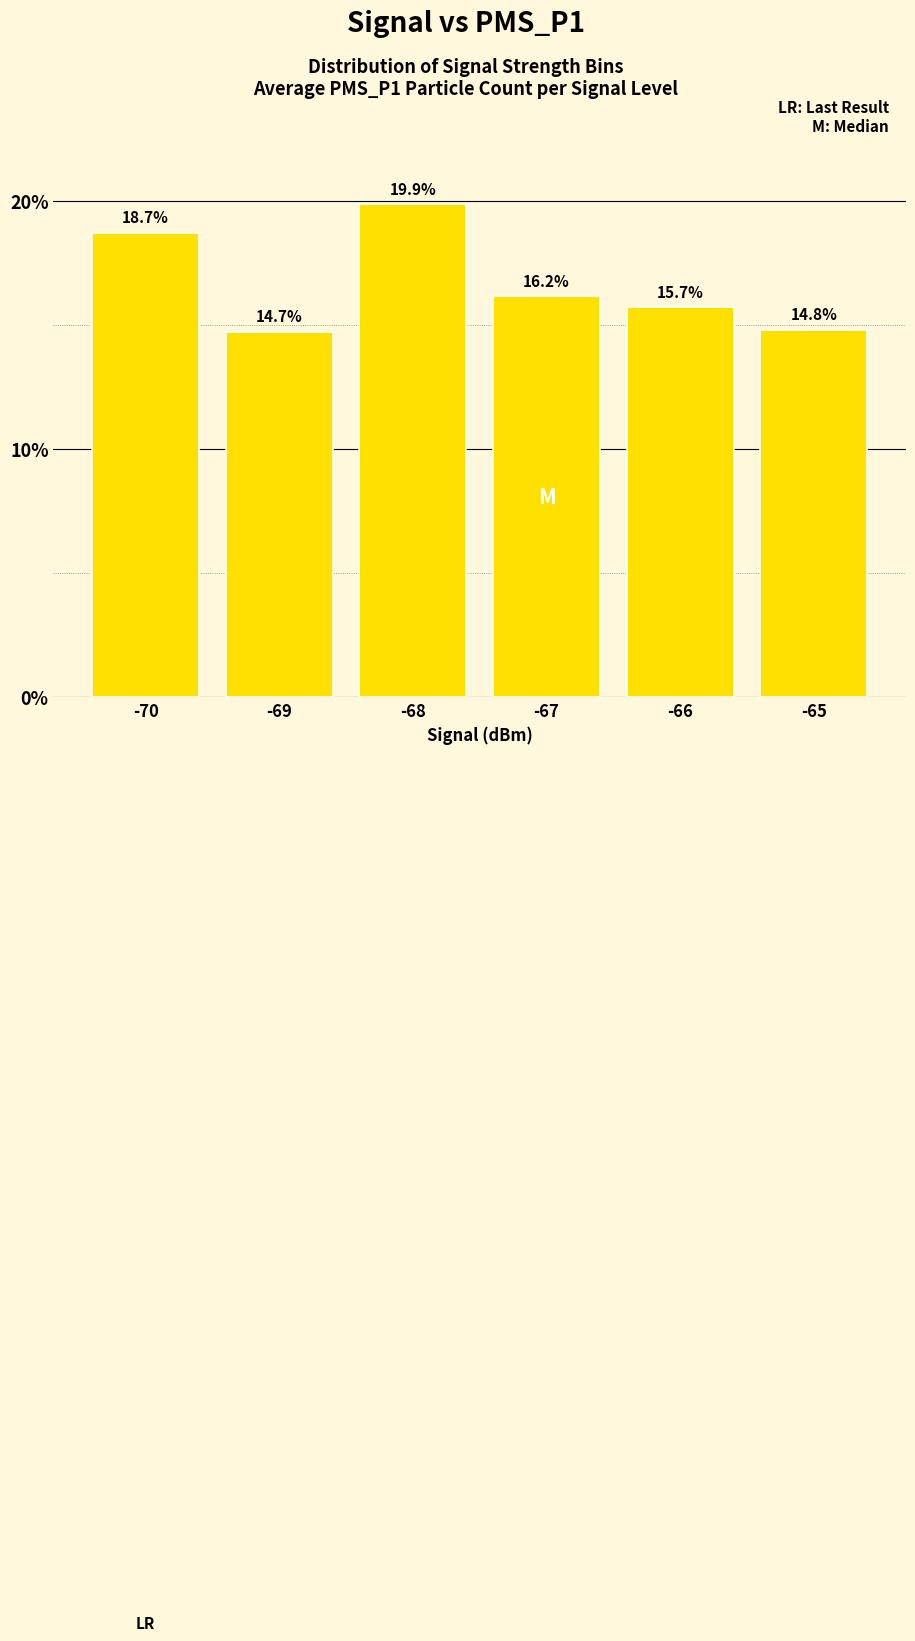

Is it true that the value at -70 is 18.7?

True